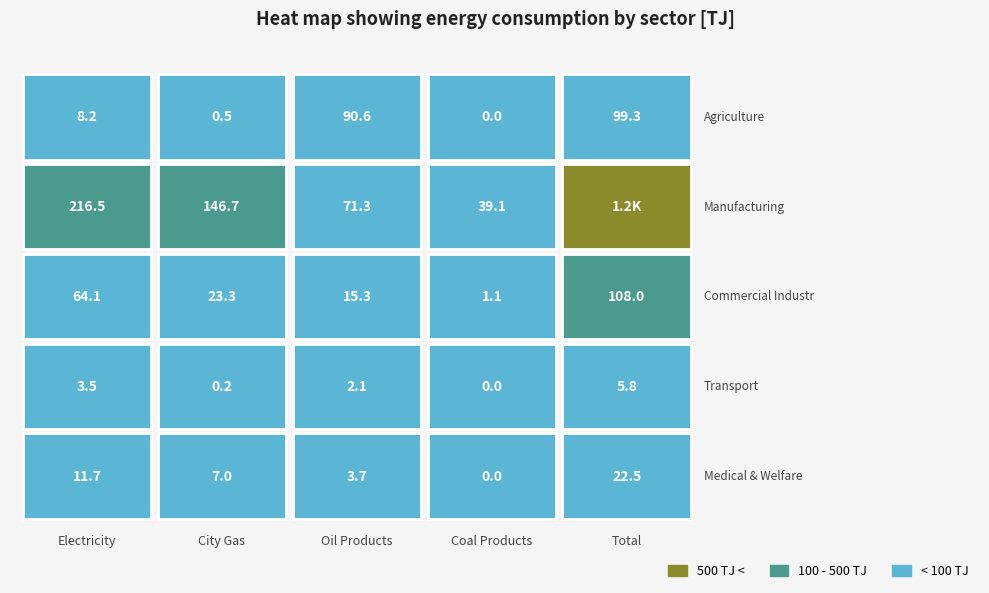

What is the average value of the Transport series?

2.3